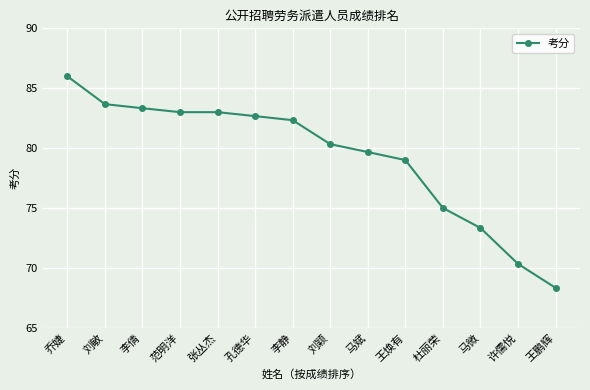

The value at 王鹏辉 is 112.1. True or false?

False